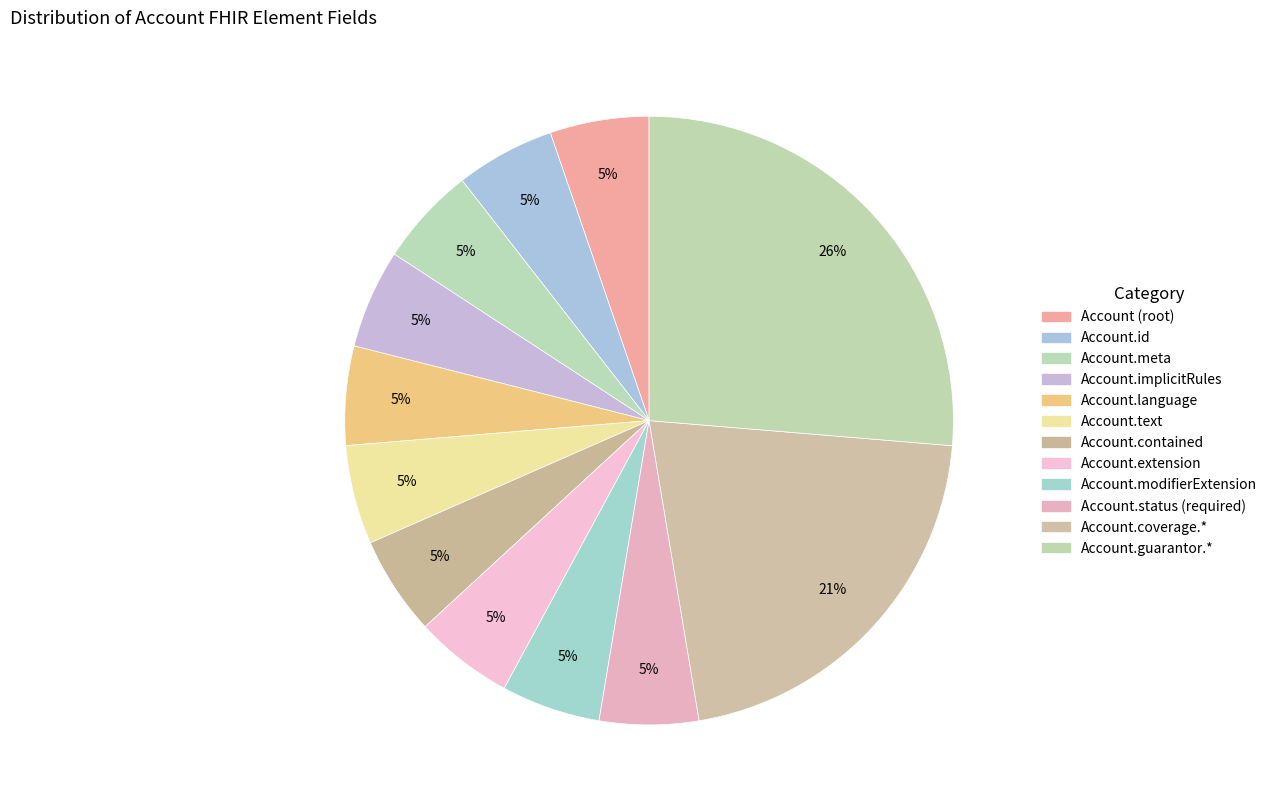

Is there any slice that represents more than half of the pie?

No